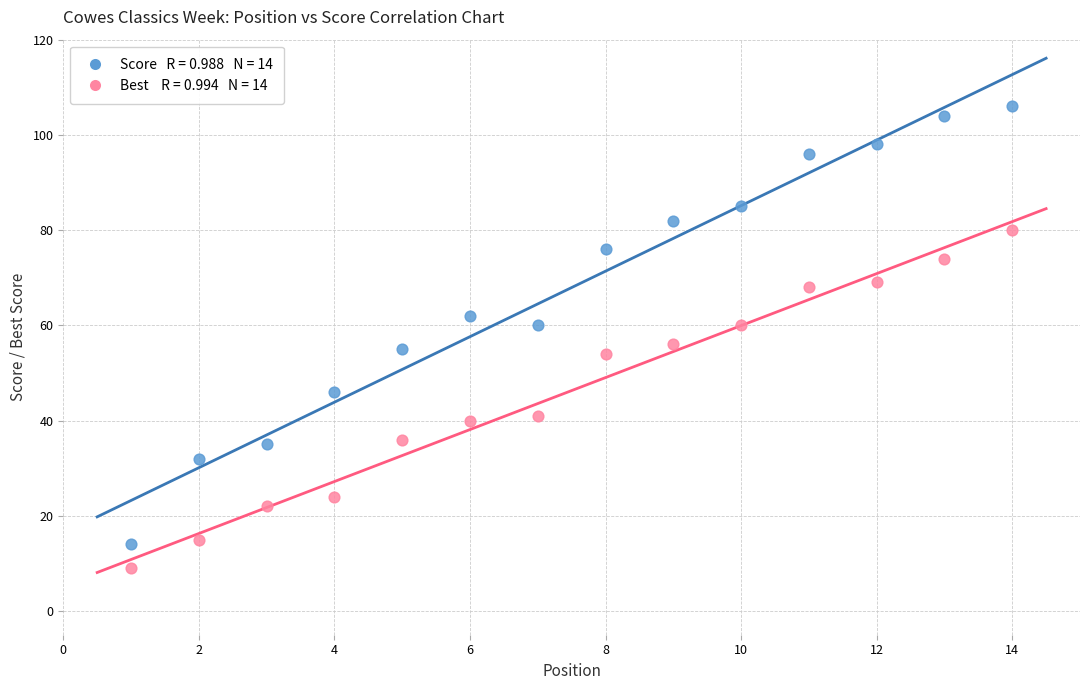

Across all data points, what is the range of X values (max minus min)?

13